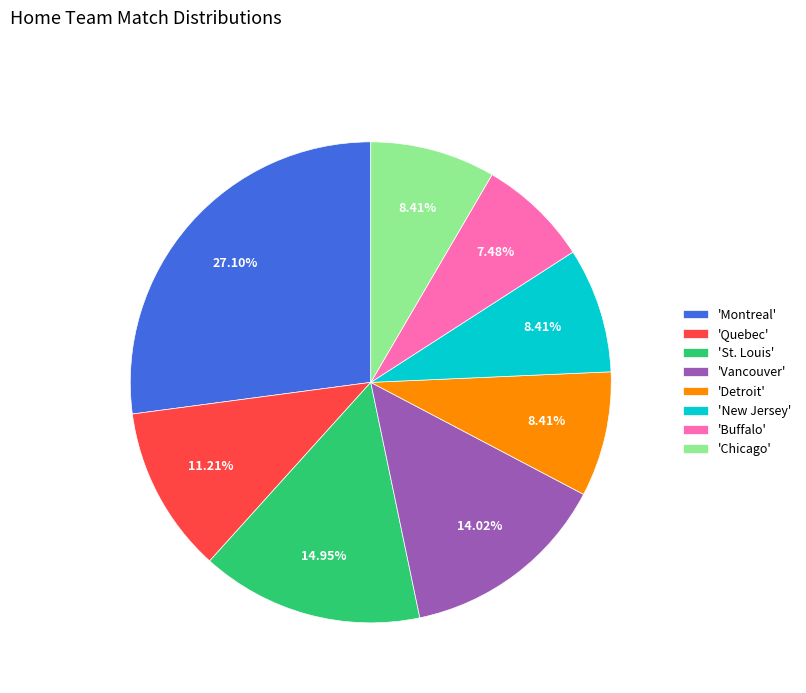

Is the sum of 'St. Louis' and 'Montreal' greater than half?

No